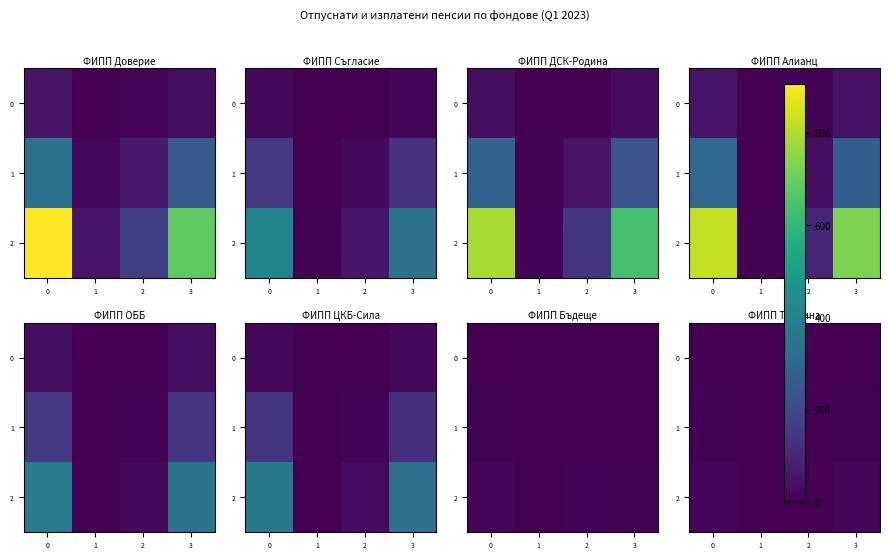

Rank the series by their maximum value, from highest to lowest.

2, 1, 0